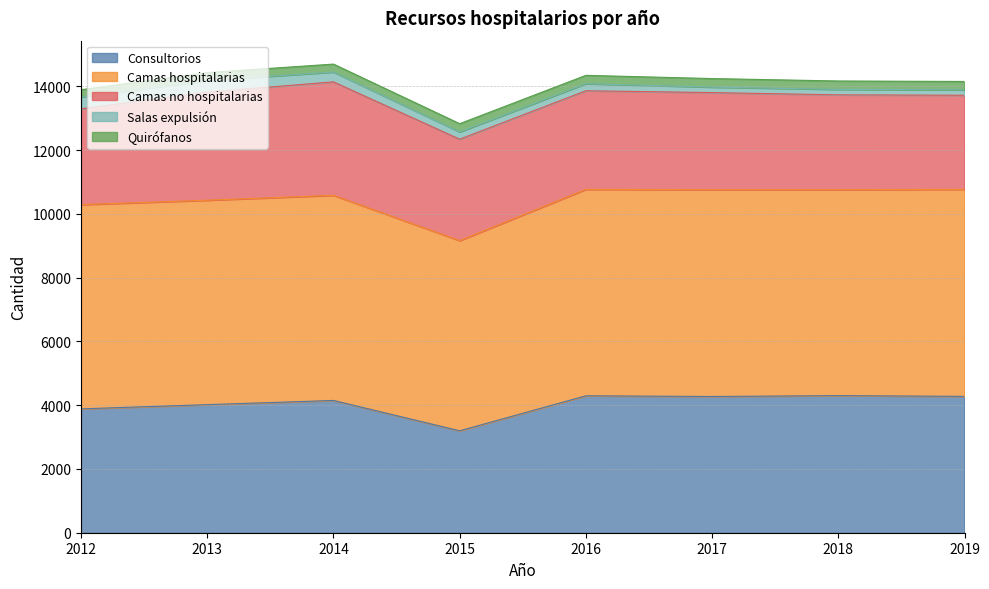

True or false: Camas no hospitalarias and Consultorios intersect in this chart.

False